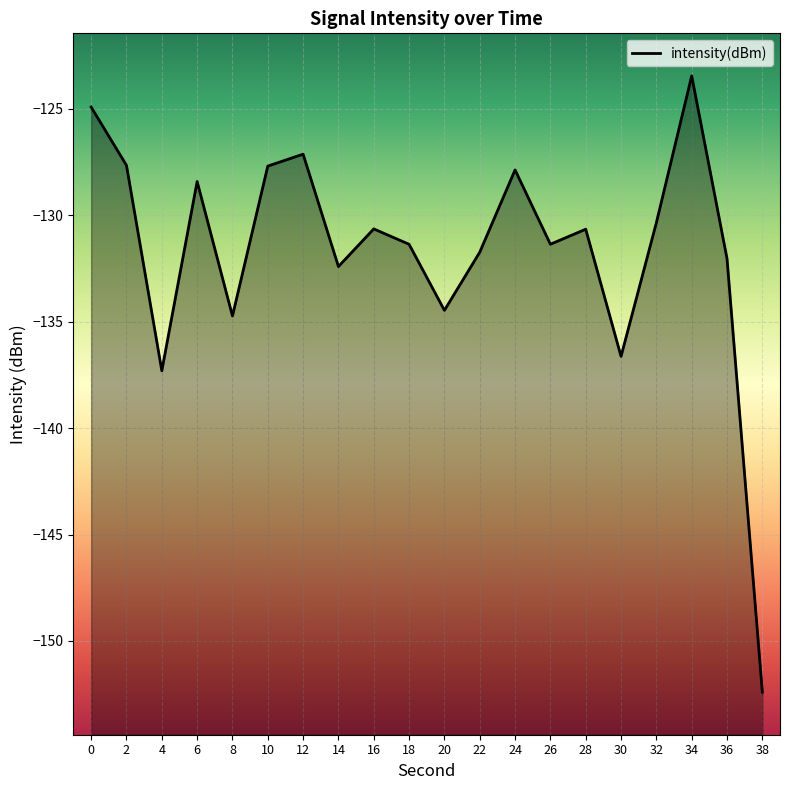

How many points are lower than both their immediate neighbors (excluding endpoints)?

6